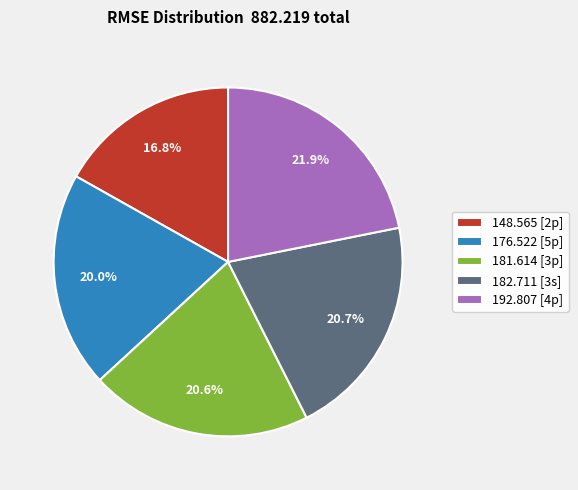

Is there a majority slice in this chart?

No